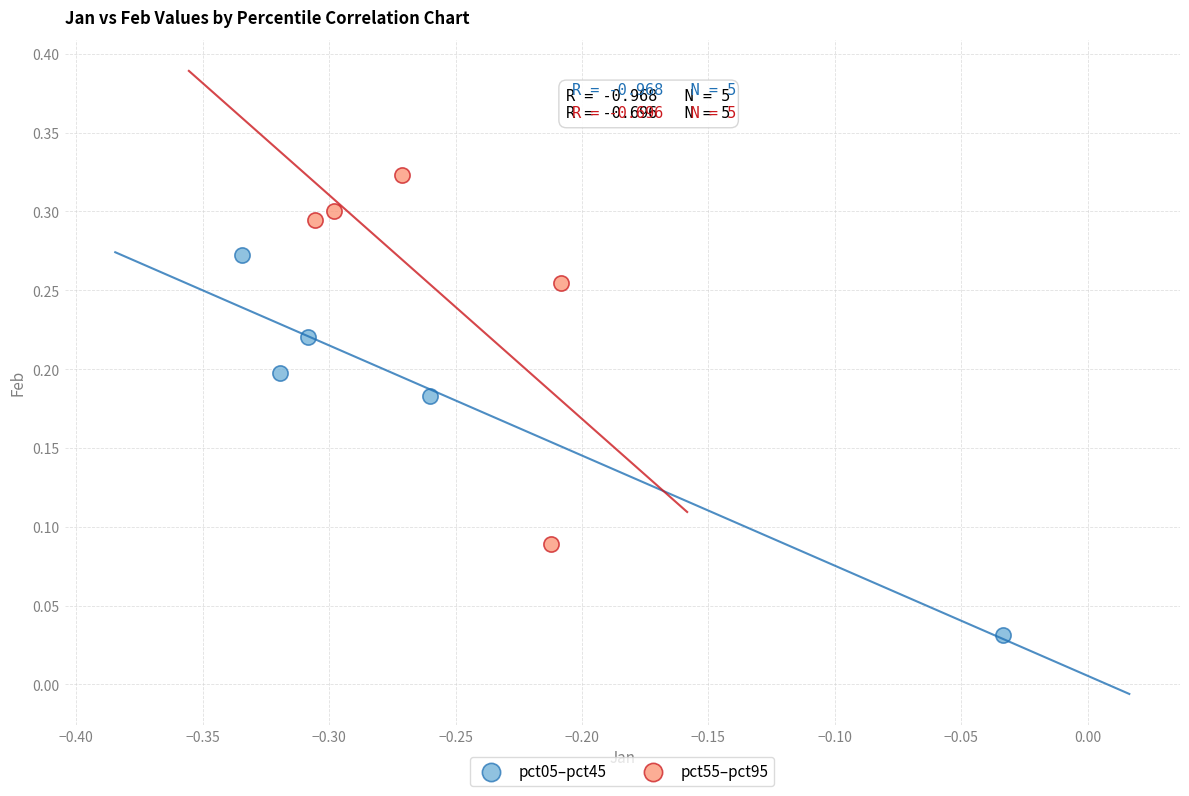

Which series contains the lowest Y value?

pct05–pct45